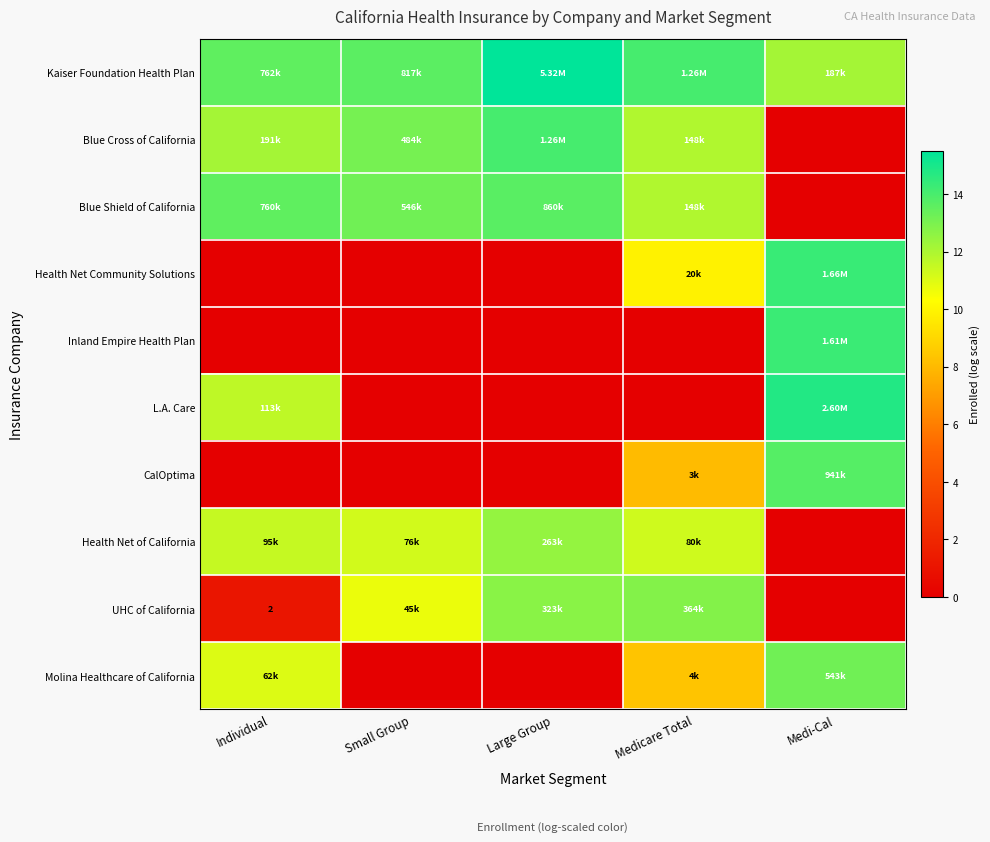

The Health Net of California series shows -6.8 at Medi-Cal. True or false?

False